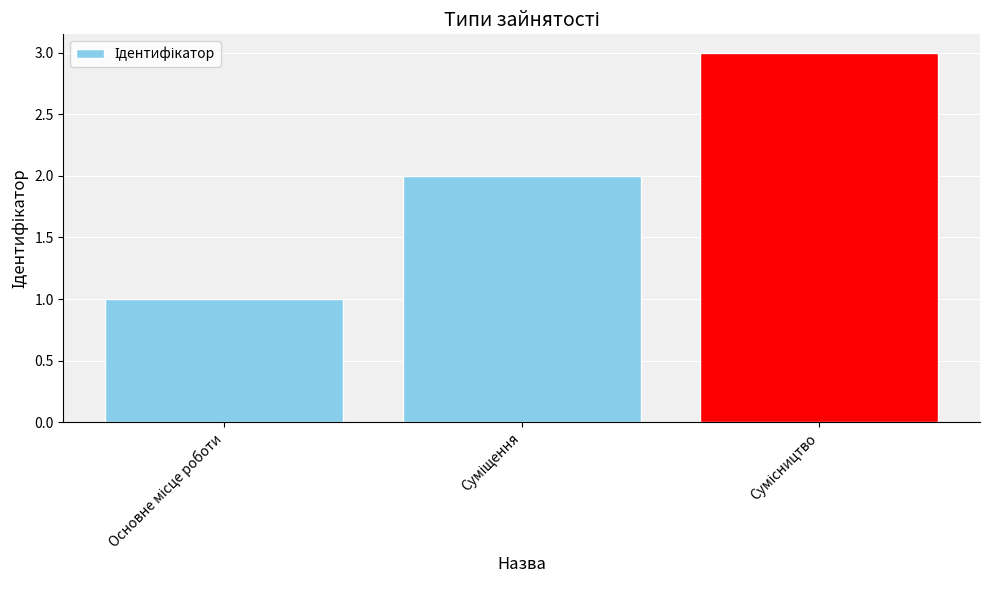

What is the maximum value shown in the chart?

3